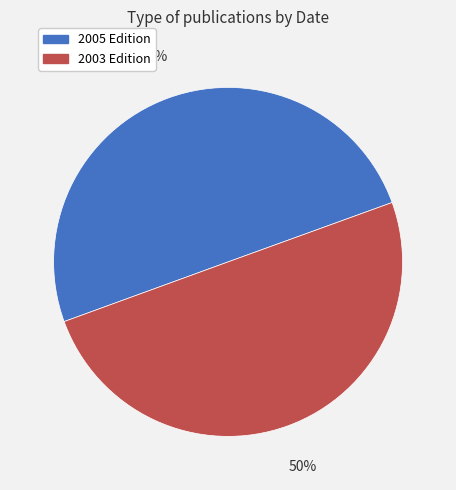

Count the number of slices in the pie.

2